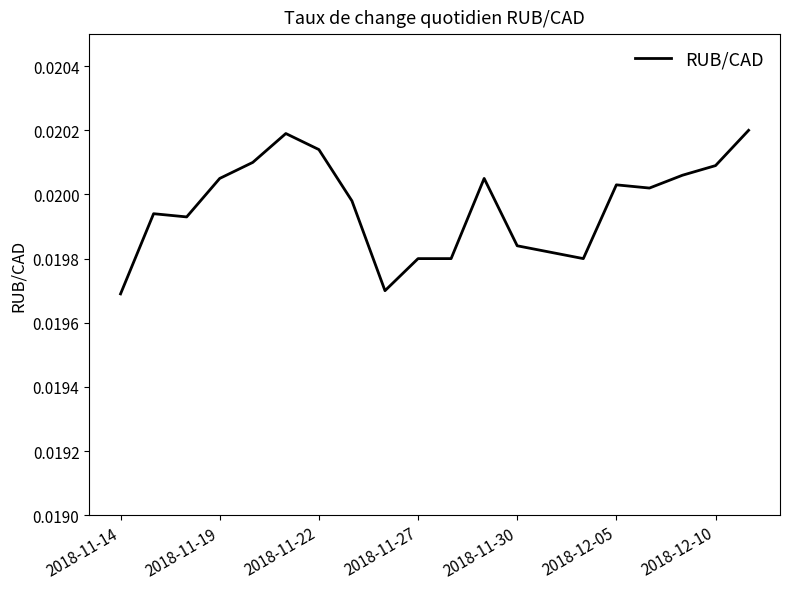

Does the chart have visible grid lines?

No